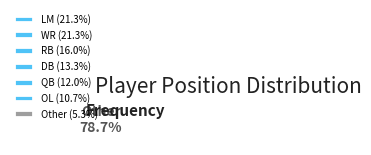

Is the sum of WR and OL greater than half?

No